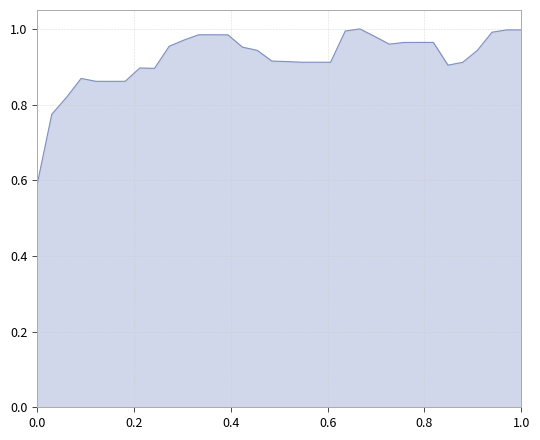

What is the difference between the maximum and minimum values?

0.4